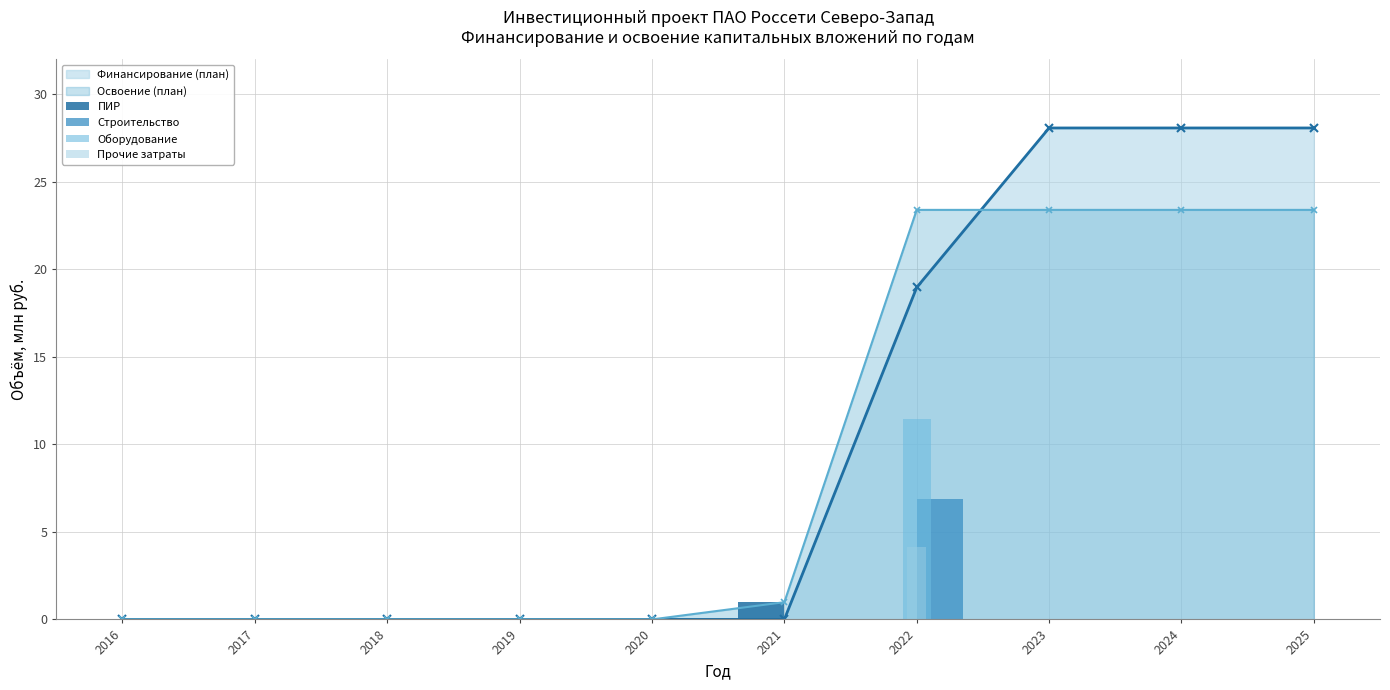

What is the value of the Финансирование (план) point at the 7th from the left?

19.0